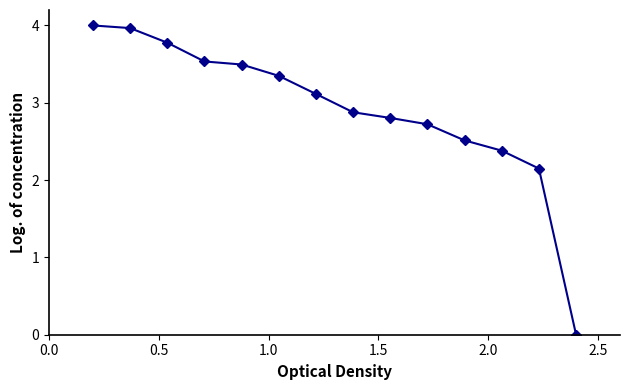

What is the value of the 7th point from the left?

3.1